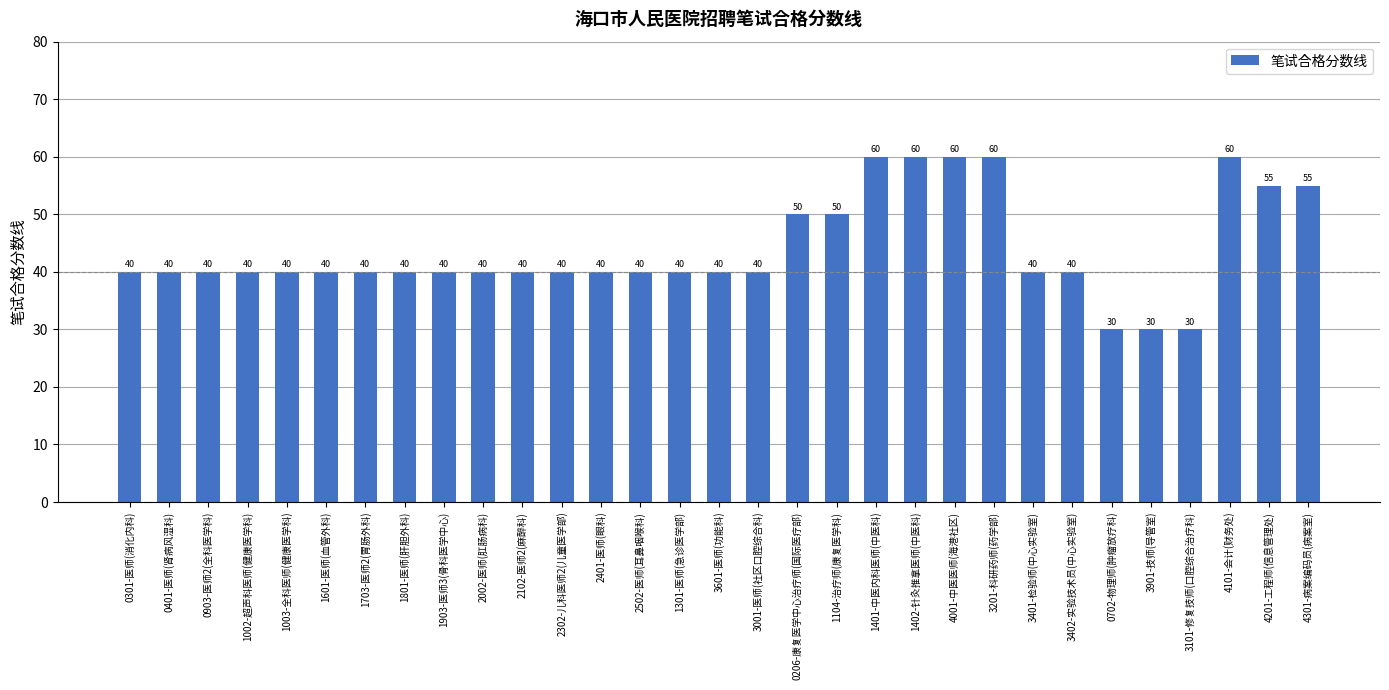

What is the ratio of the value at 3402-实验技术员(中心实验室) to the value at 4201-工程师(信息管理处)?

0.7